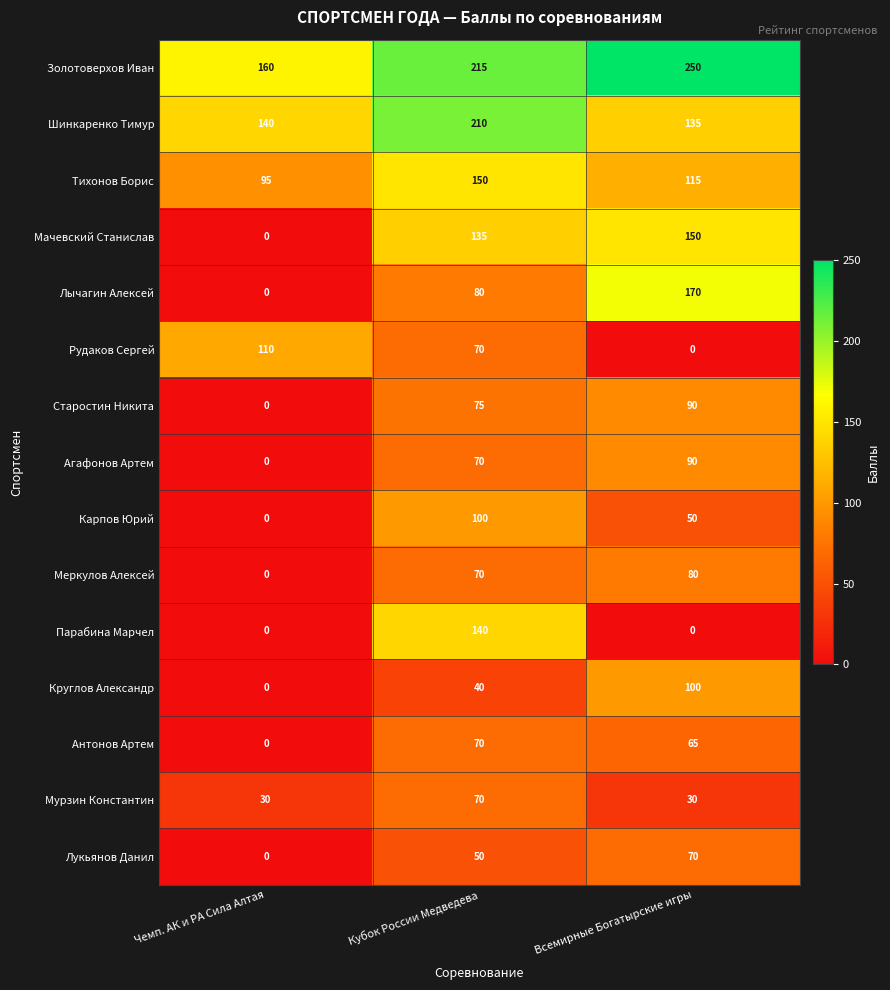

At which category is the sum across all series the highest?

Кубок России Медведева